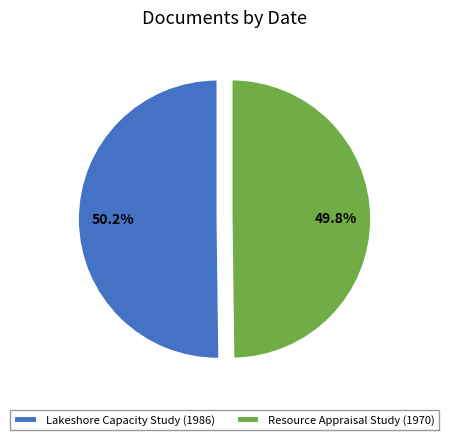

Combined, do Lakeshore Capacity Study (1986) and Resource Appraisal Study (1970) account for over 50%?

Yes